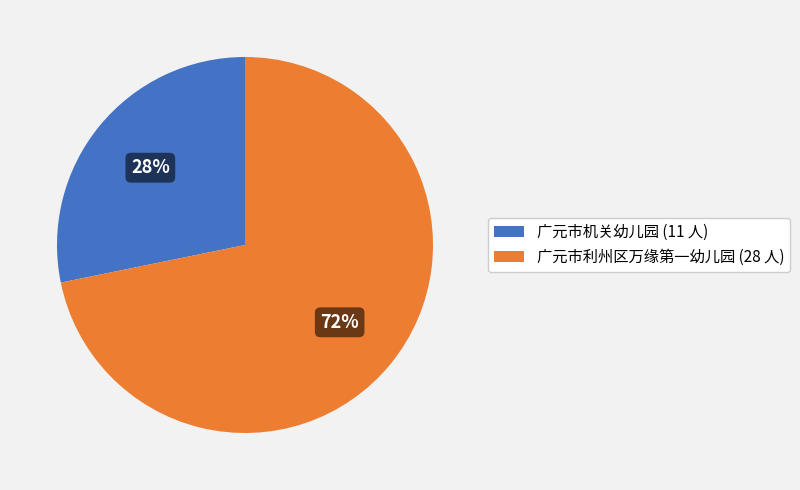

Combined, do 广元市机关幼儿园 (11 人) and 广元市利州区万缘第一幼儿园 (28 人) account for over 50%?

Yes